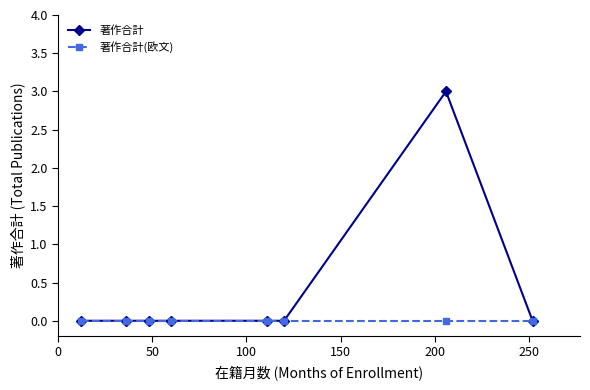

Which series has the largest total across all categories?

著作合計